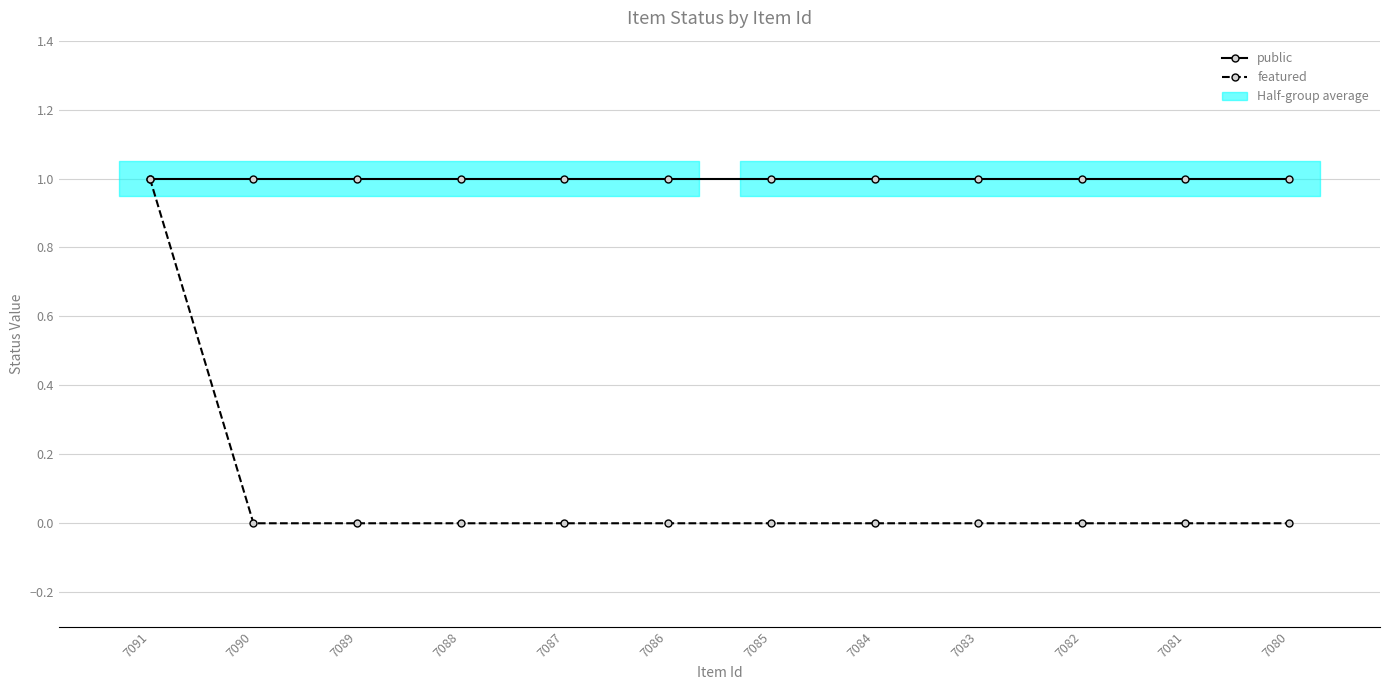

Rank the categories by public value from lowest to highest.

7091, 7090, 7089, 7088, 7087, 7086, 7085, 7084, 7083, 7082, 7081, 7080